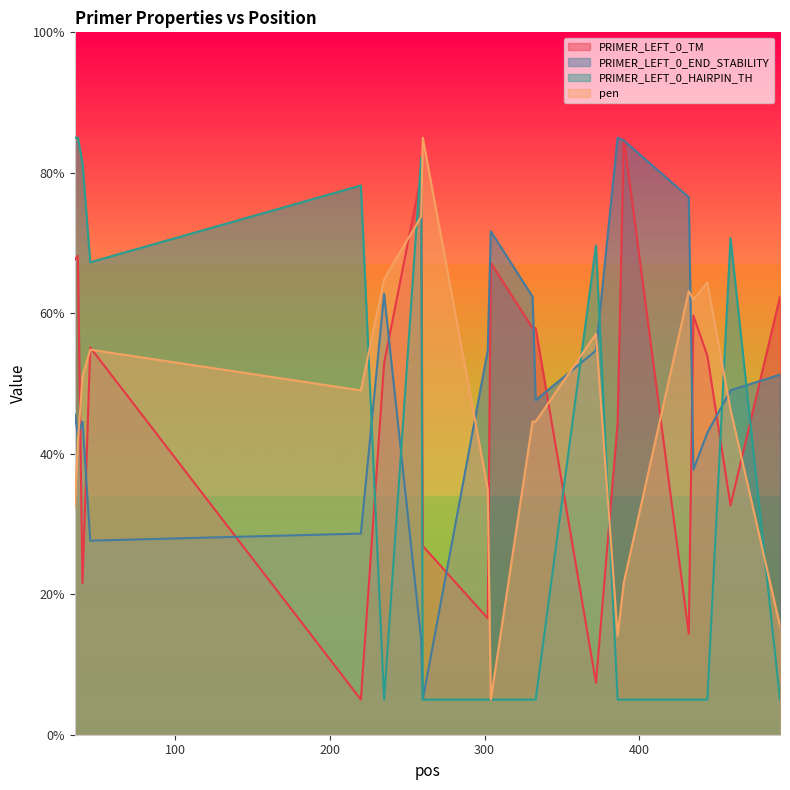

What is the total value across all series at 302?

111.3